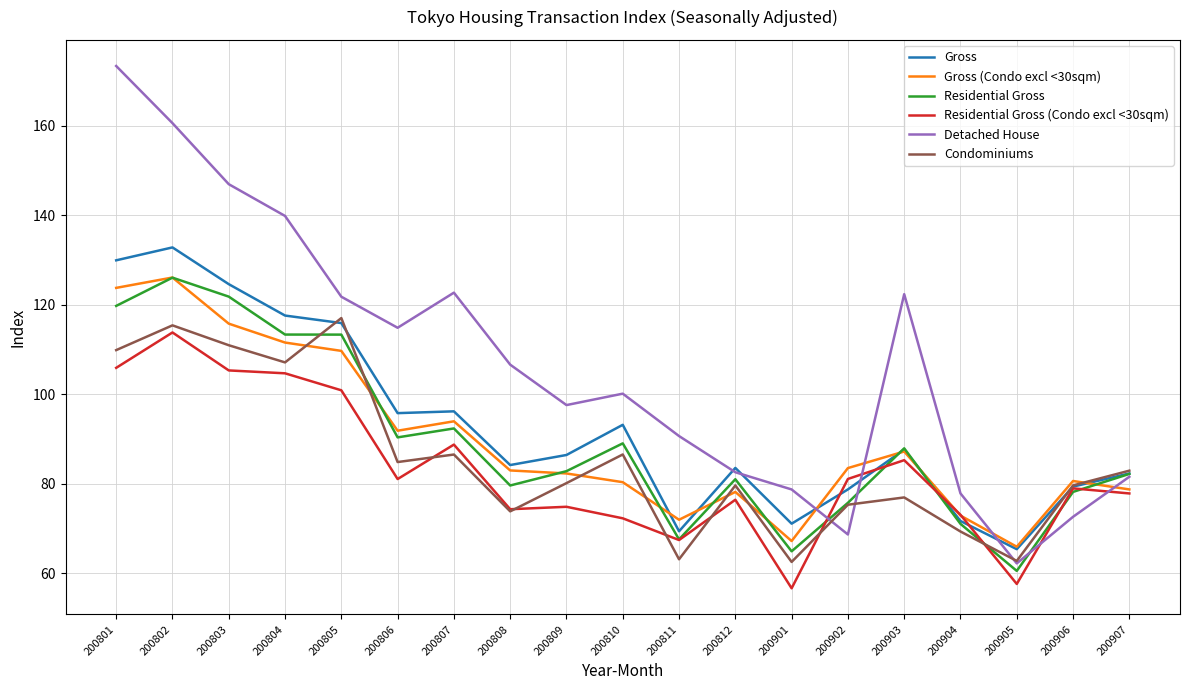

What is the difference between the second highest and minimum values in the Residential Gross (Condo excl <30sqm) series?

49.3